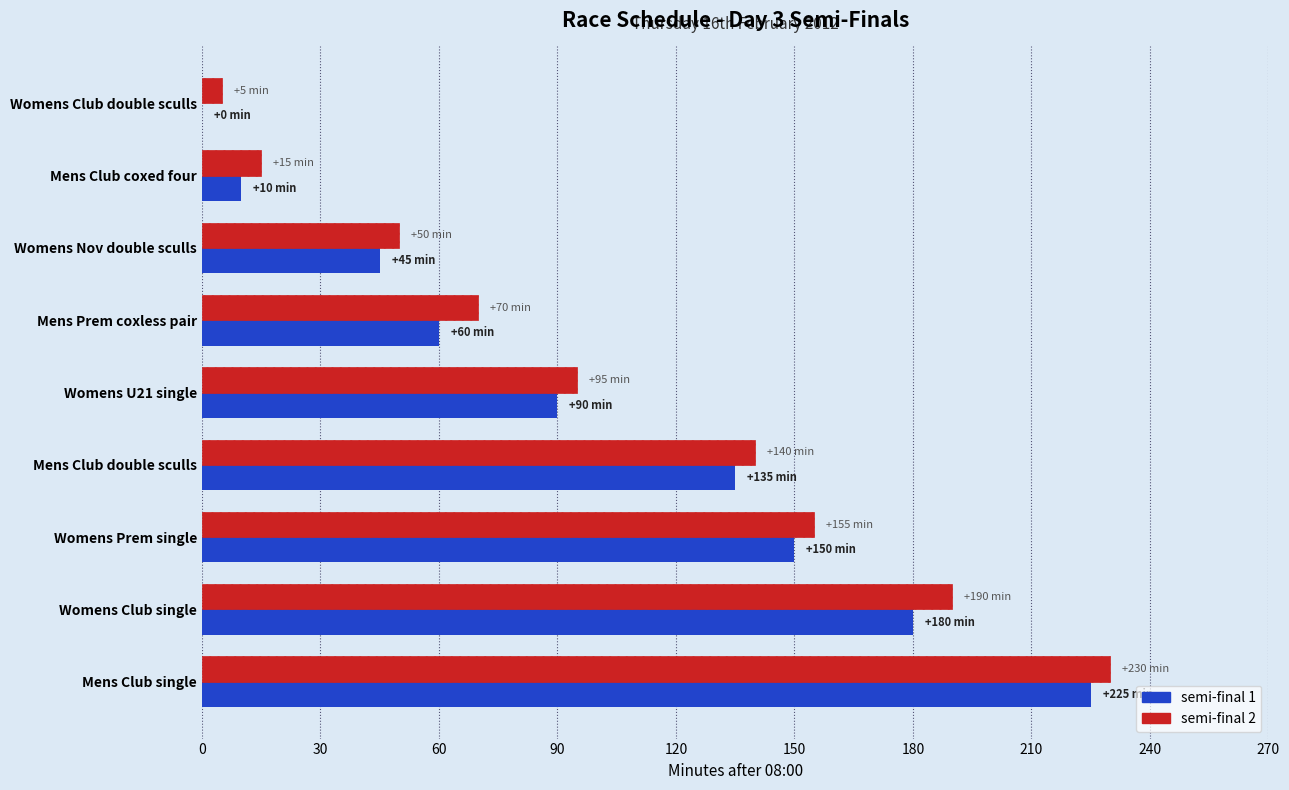

At which category is the sum across all series the highest?

Mens Club single